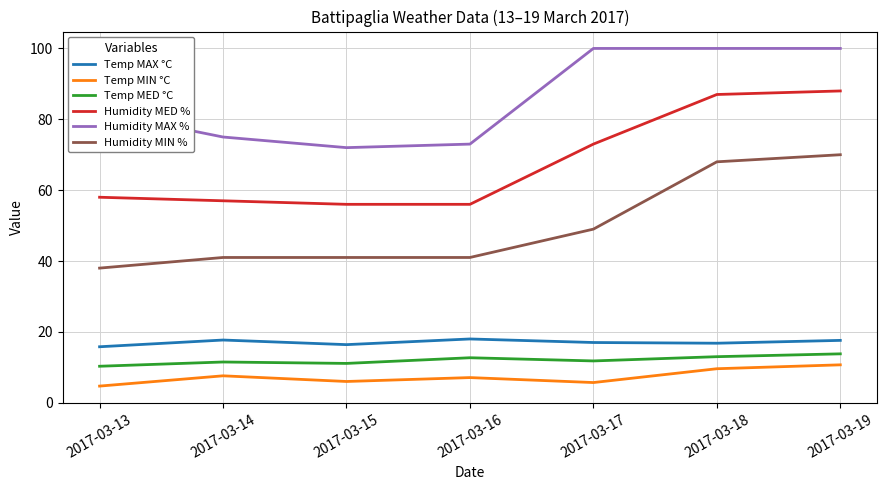

Rank the series by their maximum value, from highest to lowest.

Humidity MAX %, Humidity MED %, Humidity MIN %, Temp MAX °C, Temp MED °C, Temp MIN °C